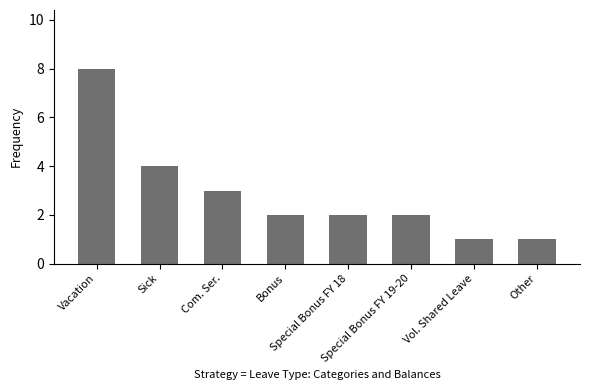

How many bars are there in total?

8